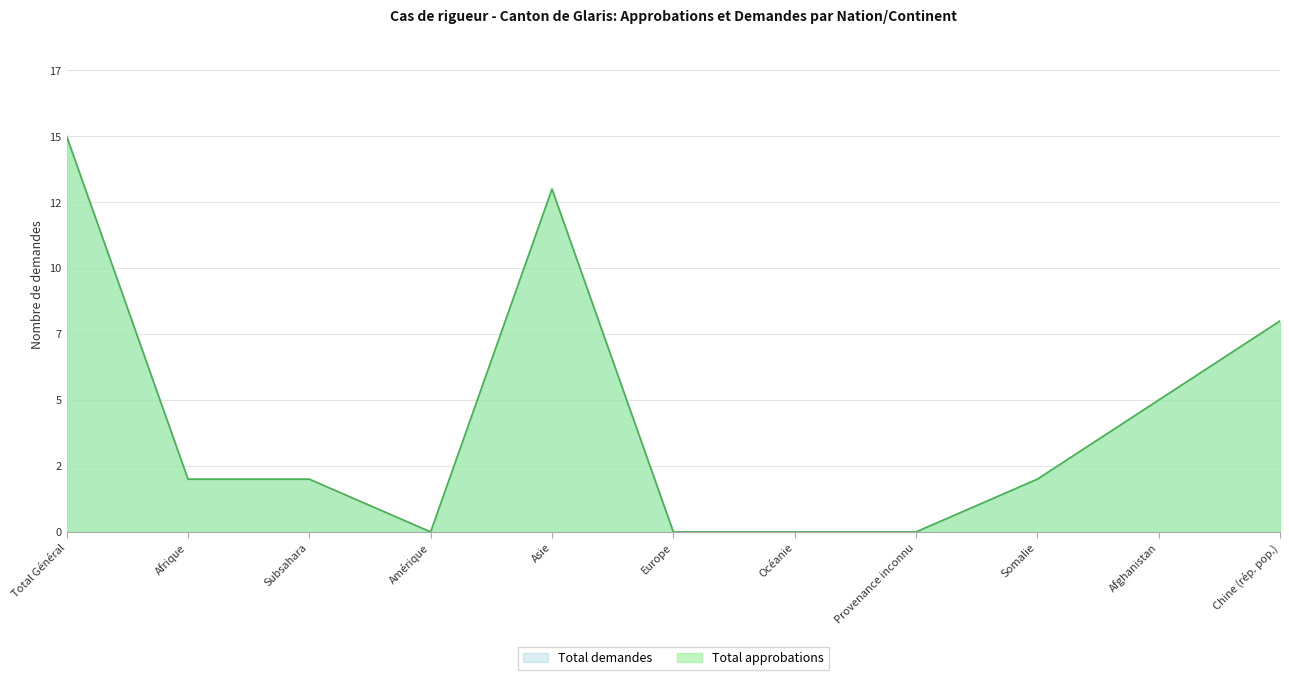

True or false: Total demandes has more than 0 interior local peaks.

True